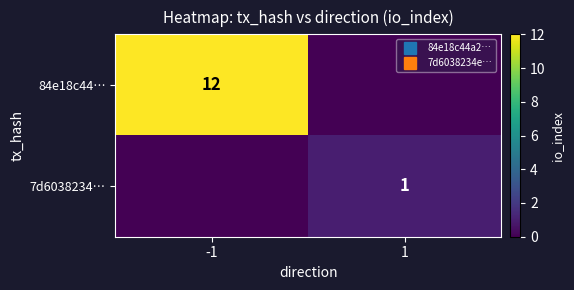

How many series are shown in this chart?

2